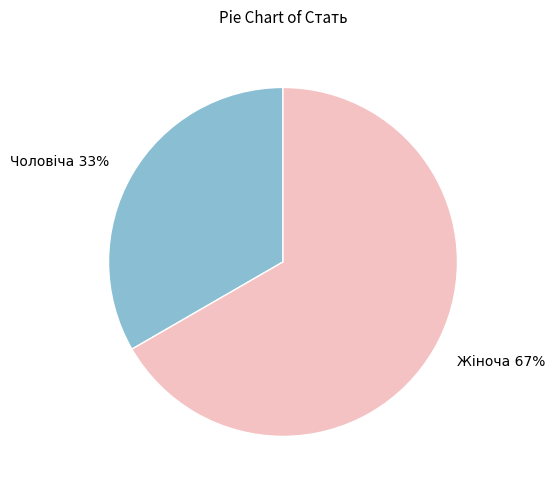

How many slices are in this pie chart?

2